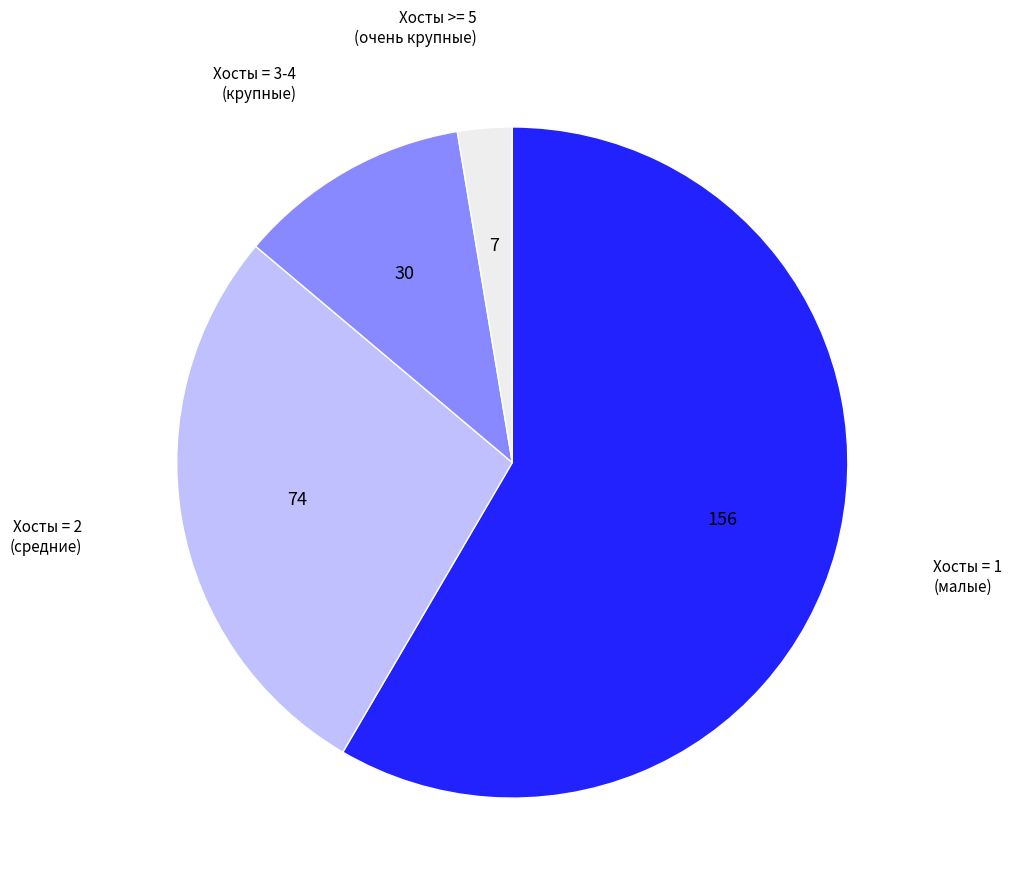

Is there a majority slice in this chart?

Yes